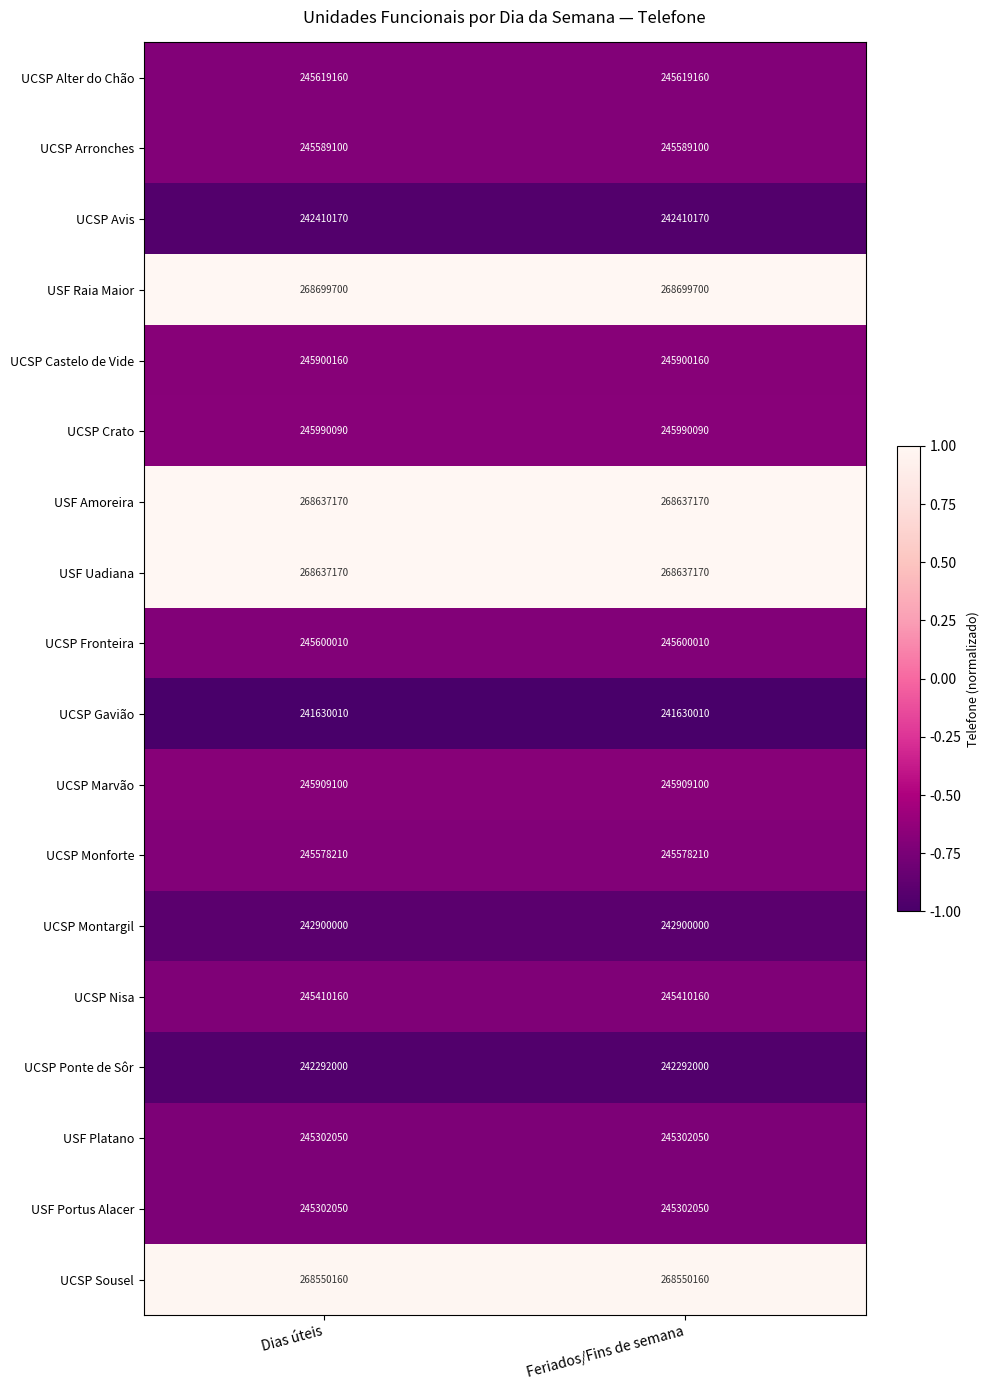

What is the lowest value of the UCSP Nisa series?

245410160